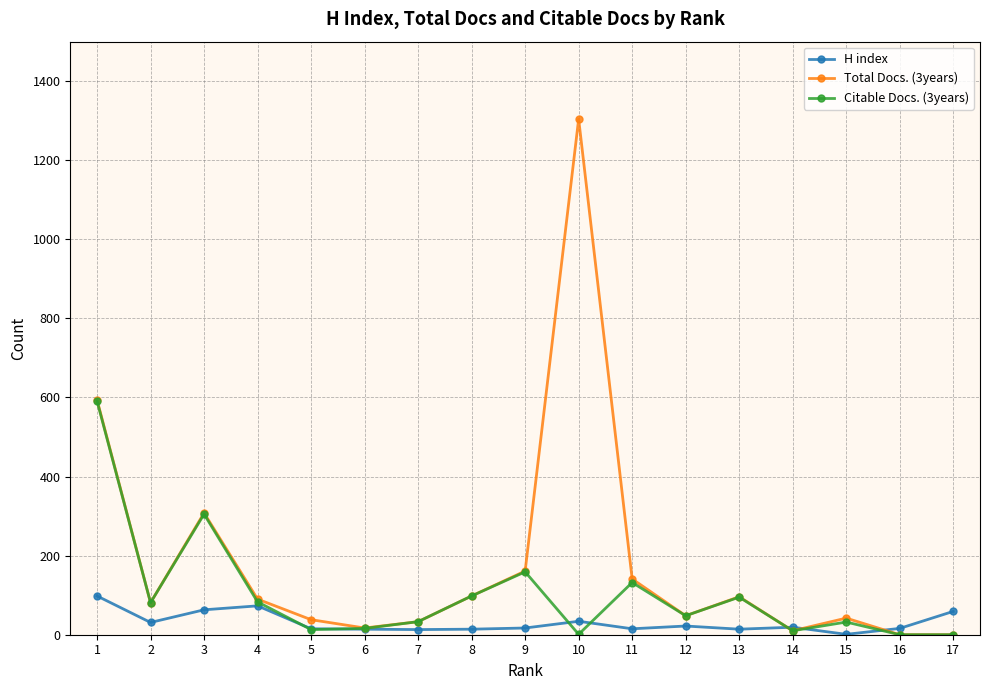

Which series has the largest total across all categories?

Total Docs. (3years)